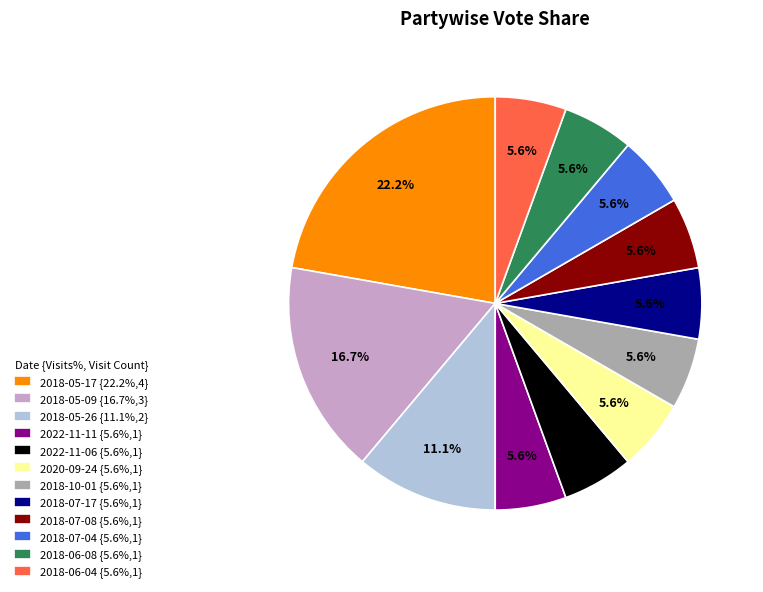

What is the ratio of the value at 2022-11-11 {5.6%,1} to the value at 2018-06-08 {5.6%,1}?

1.0